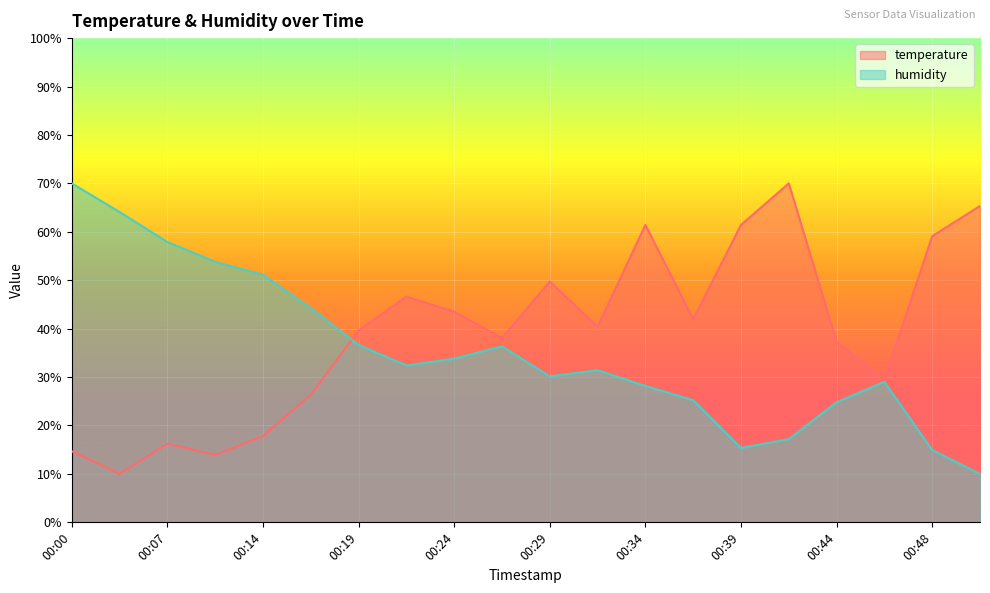

Where do temperature and humidity first cross each other?

00:17 and 00:19